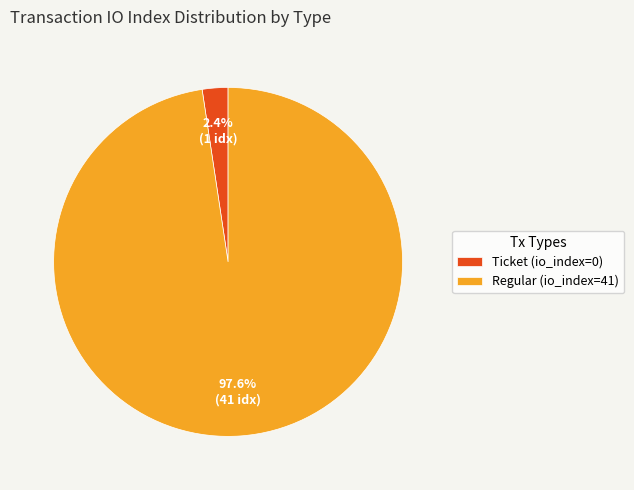

Between Ticket (io_index=0) and Regular (io_index=41), which is larger?

Regular (io_index=41)